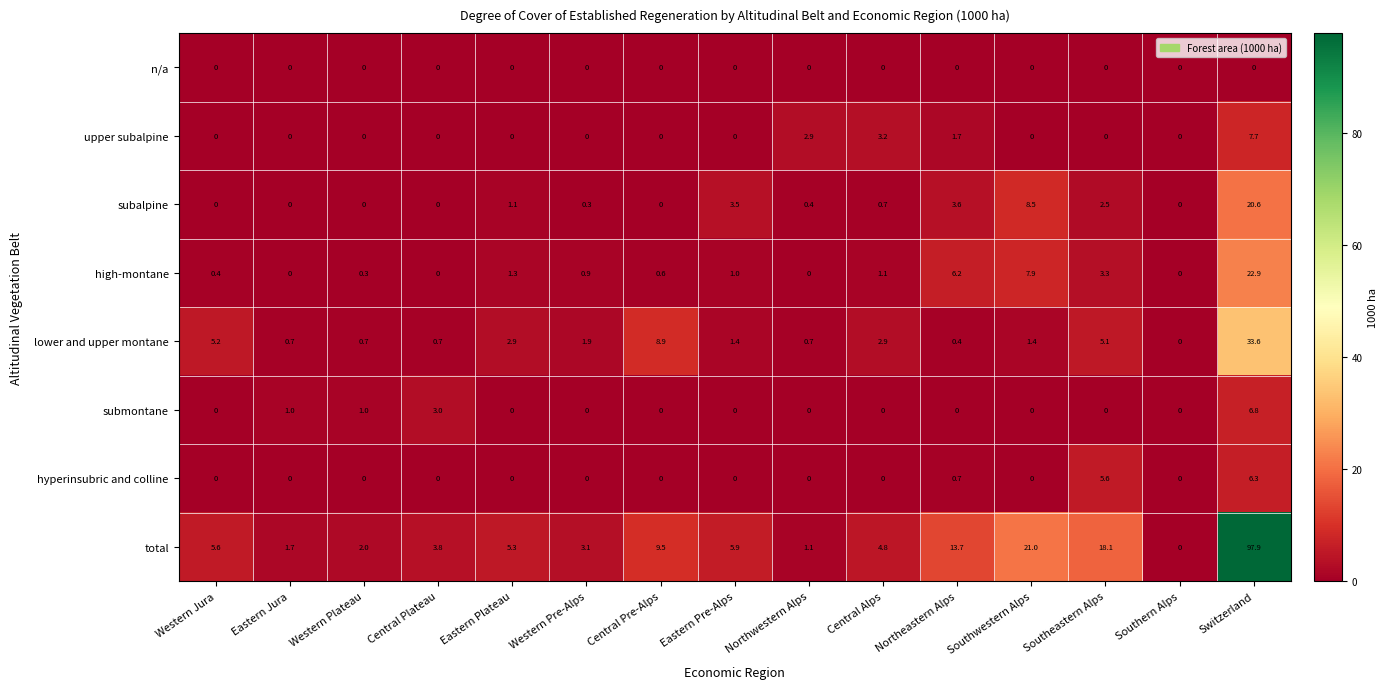

What is the total value across all series at Switzerland?

195.8